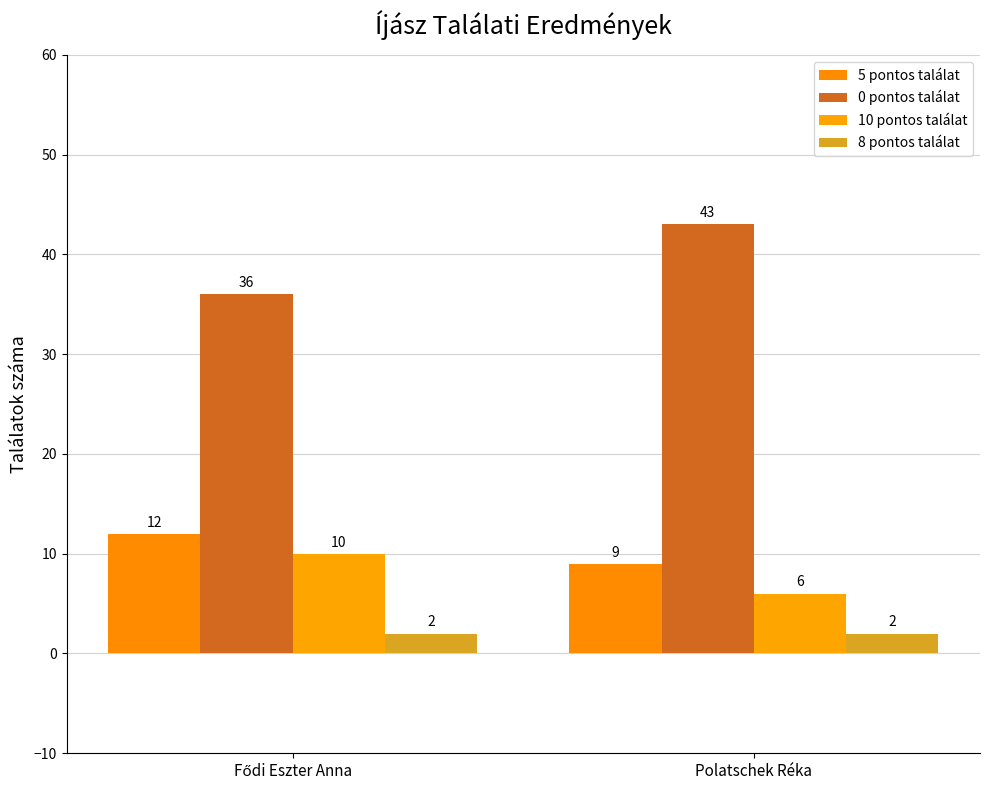

What is the difference between the maximum and minimum values in the 10 pontos találat series?

4